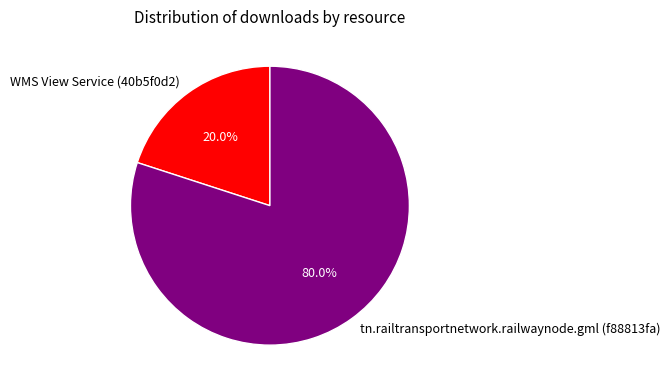

Which slice is the smallest?

WMS View Service (40b5f0d2)